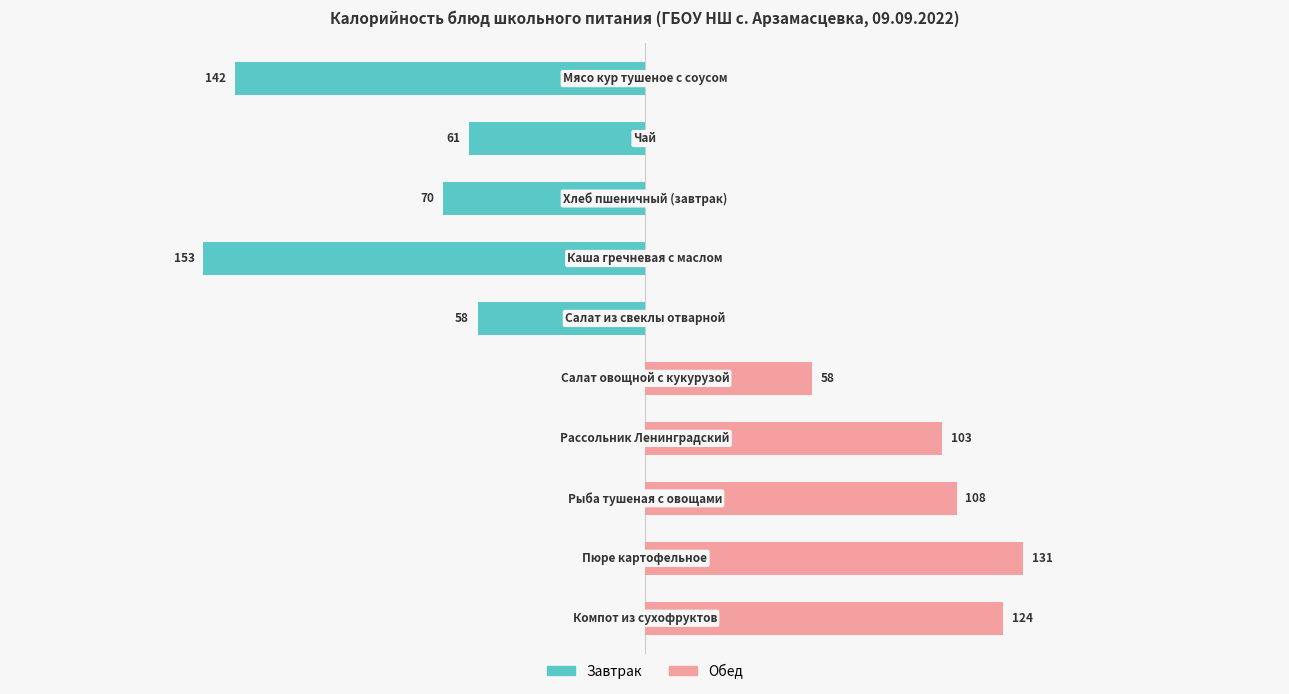

Between 150 and 200, which series saw the biggest shift?

Обед